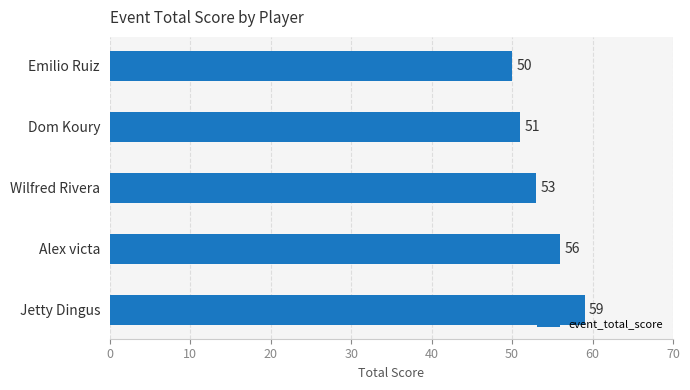

List the labels in order of value, smallest first.

Emilio Ruiz, Dom Koury, Wilfred Rivera, Alex victa, Jetty Dingus